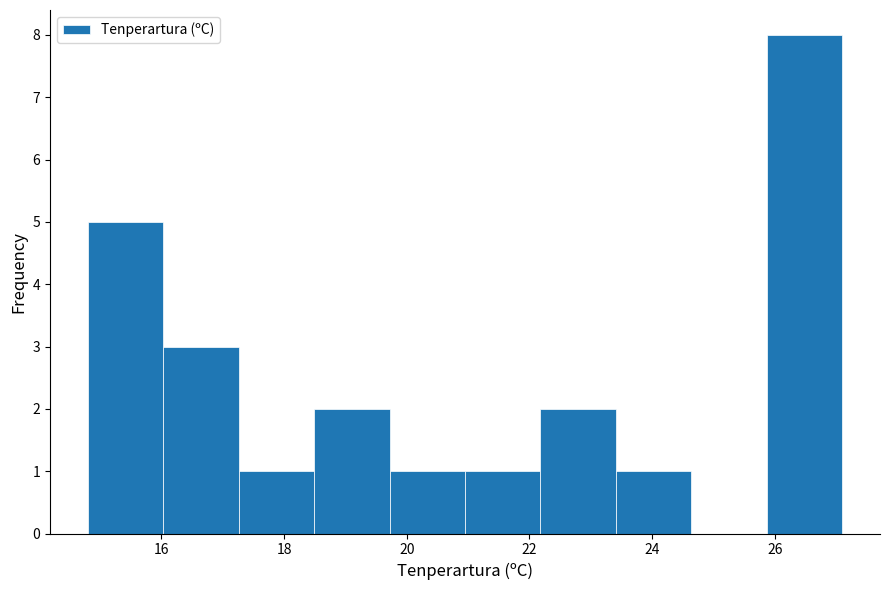

Which range on the x-axis has the tallest bar?

25.8 to 27.2